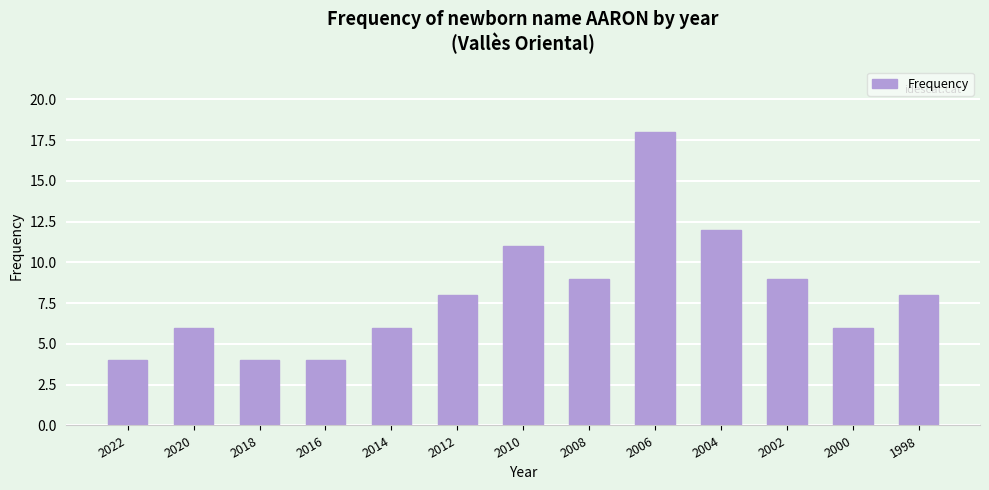

Count the number of categories in the chart.

13